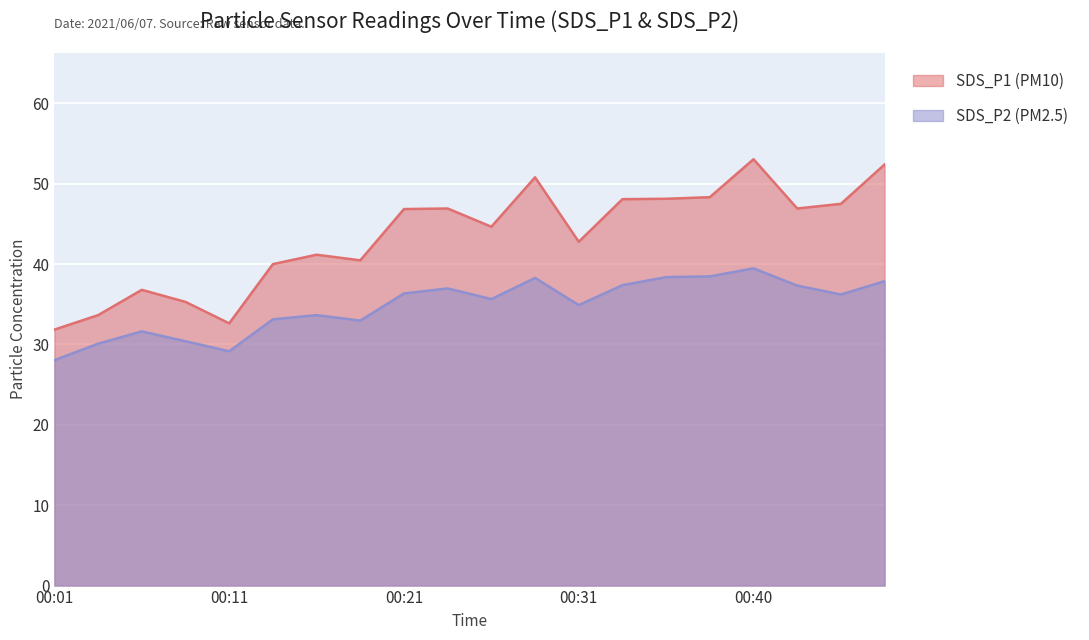

The SDS_P1 (PM10) series shows 42.8 at 00:31. True or false?

True